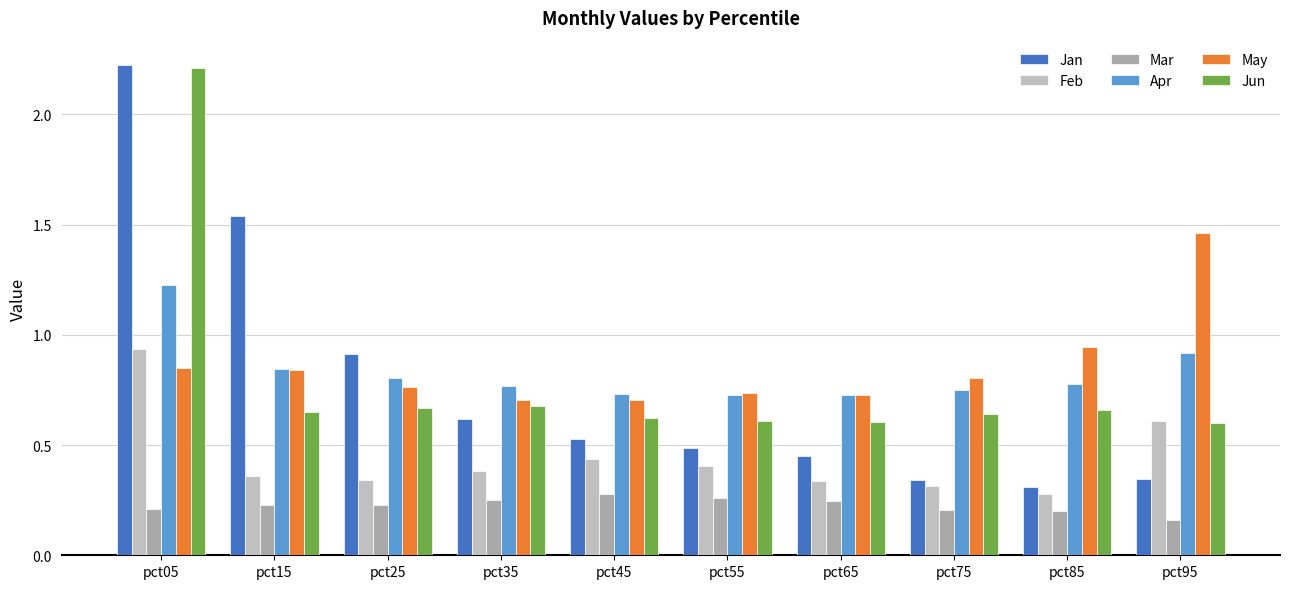

The value of Jan at pct65 is 0.1. True or false?

False